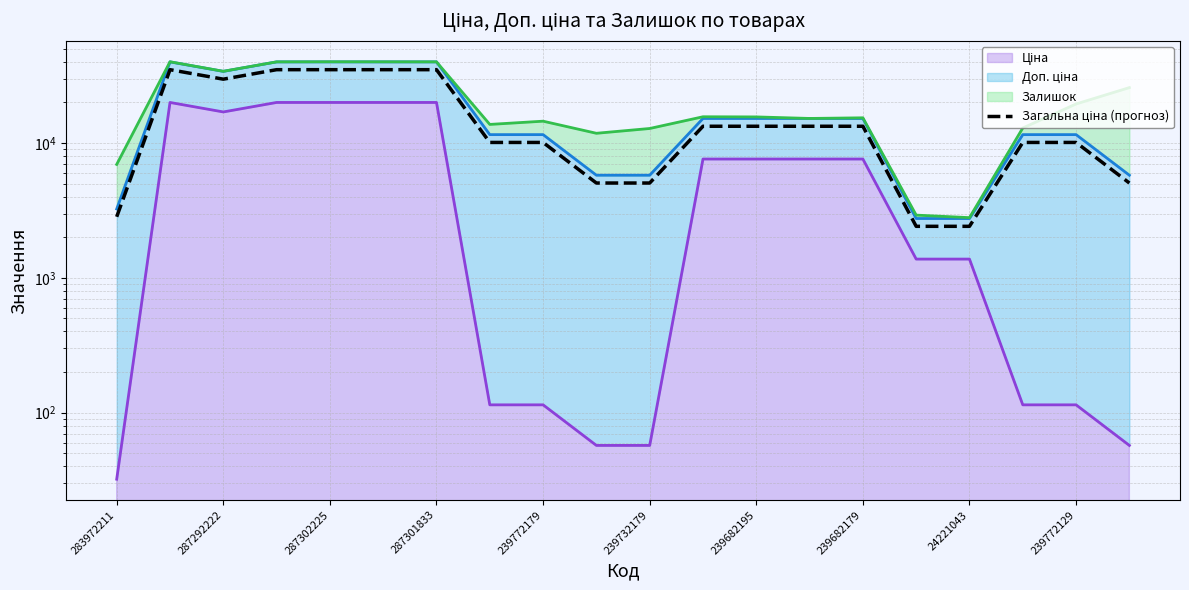

What is the maximum value shown in the chart?

40071.9